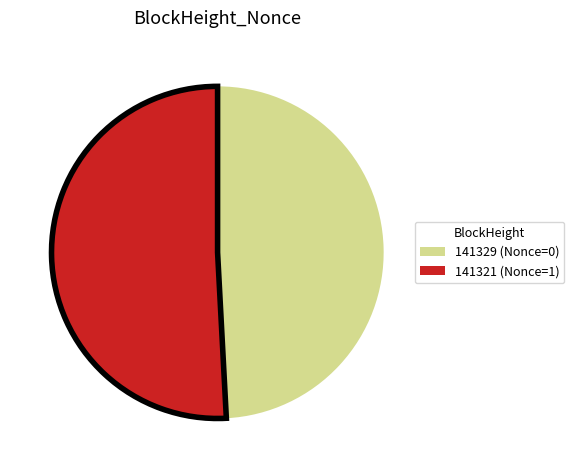

What is the smallest slice in the pie chart?

141329